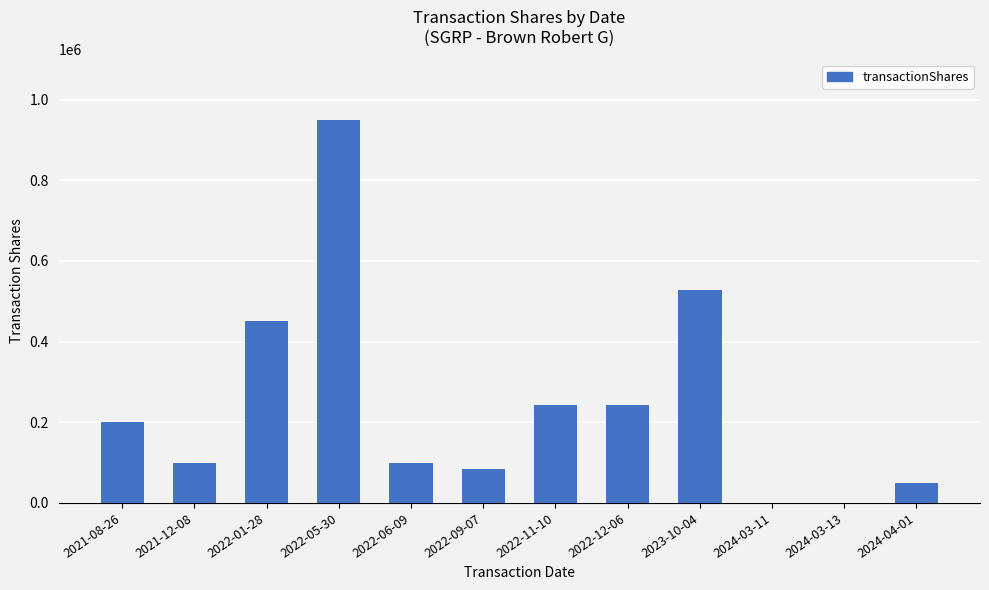

What is the maximum value shown in the chart?

949332